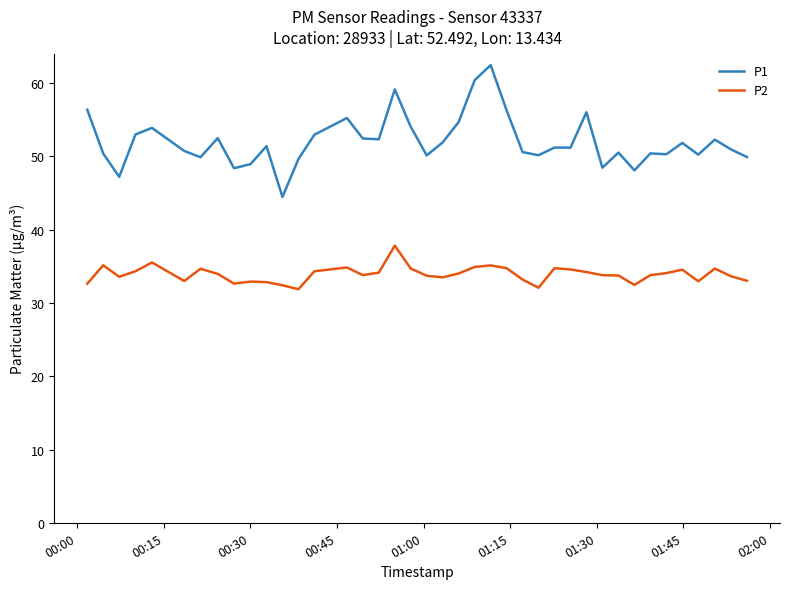

Rank the series by their maximum value, from lowest to highest.

P2, P1